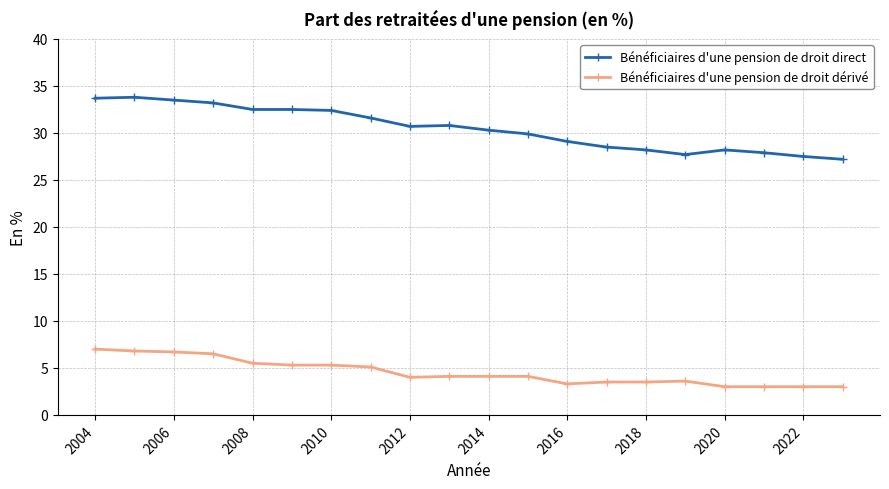

What is the value of the Bénéficiaires d'une pension de droit direct point at the 19th from the left?

27.5